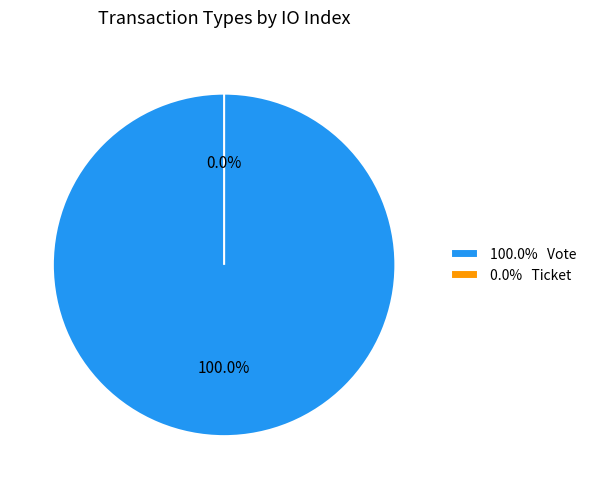

To the nearest percent, what portion does Vote represent?

100%